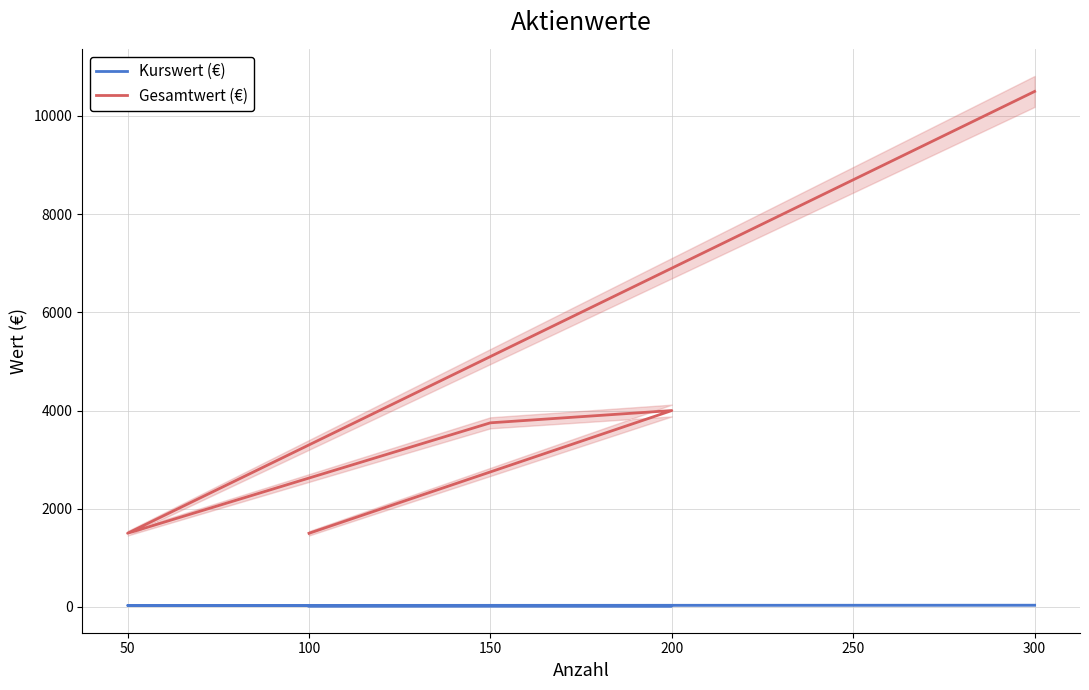

At which category is the sum across all series the highest?

300